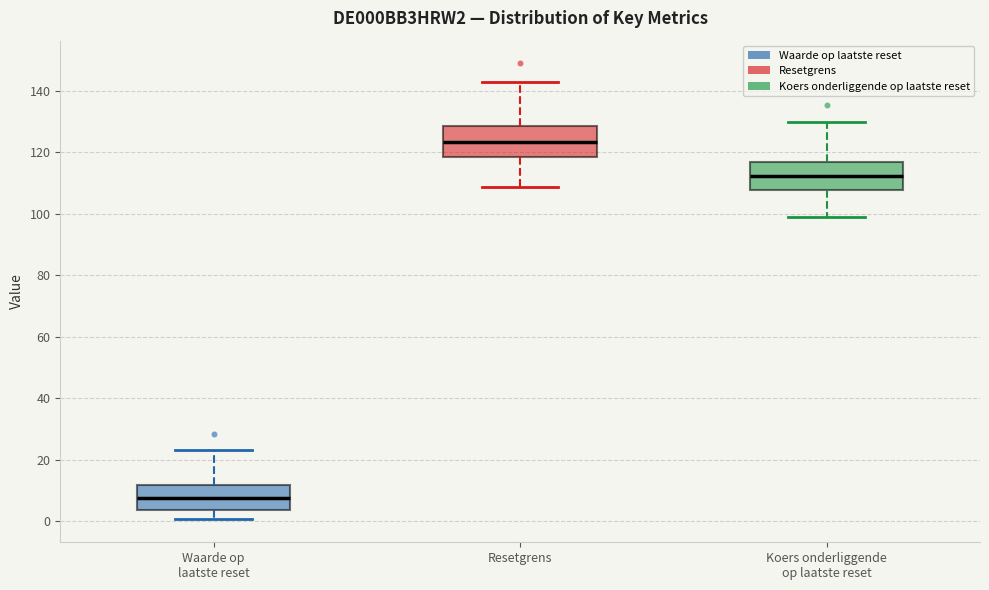

Reading left to right, transcribe this box plot: for each box, give where its median line is, the range the box spans, and where its two whiskers end, as read against the y-axis. The values are not printed on the chart, so give them approximately, as read against the axis.

Waarde op laatste reset: median 8, box 4 to 12, whiskers 0 to 24
Resetgrens: median 124, box 118 to 128, whiskers 108 to 142
Koers onderliggende op laatste reset: median 112, box 108 to 116, whiskers 98 to 130